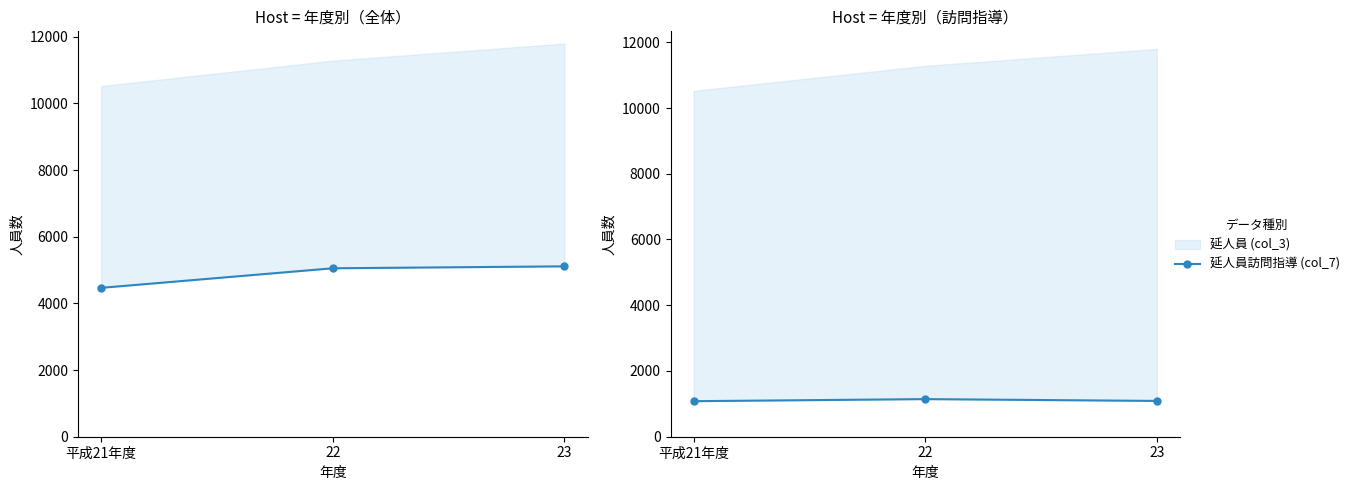

At which label does 延人員訪問指導 (col_7) first exceed 1089?

22